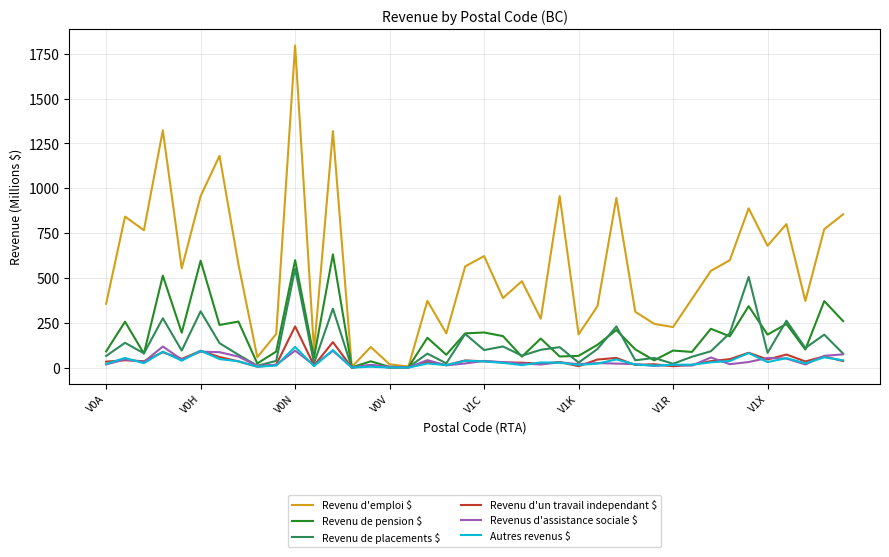

Which series has the widest spread of values?

Revenu d'emploi $